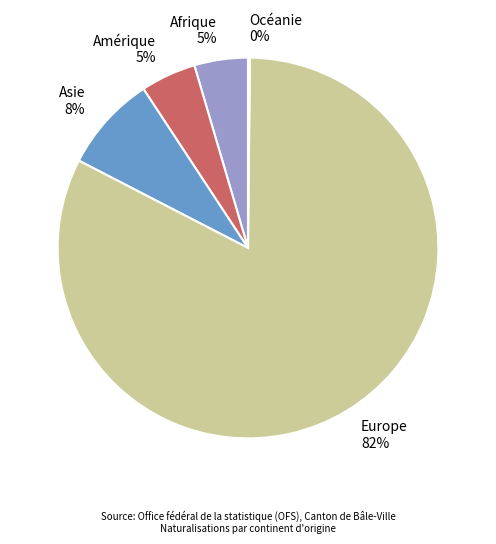

To the nearest percent, what is the difference between the largest and smallest slice percentages?

82%